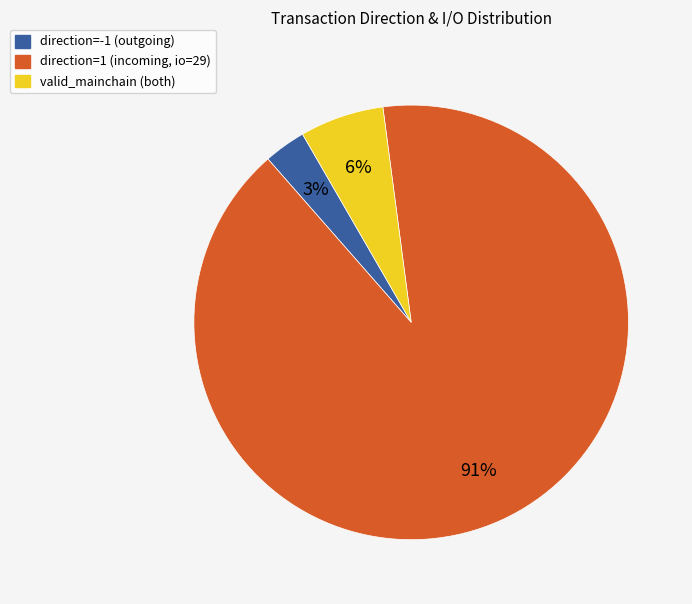

Count the number of slices in the pie.

3